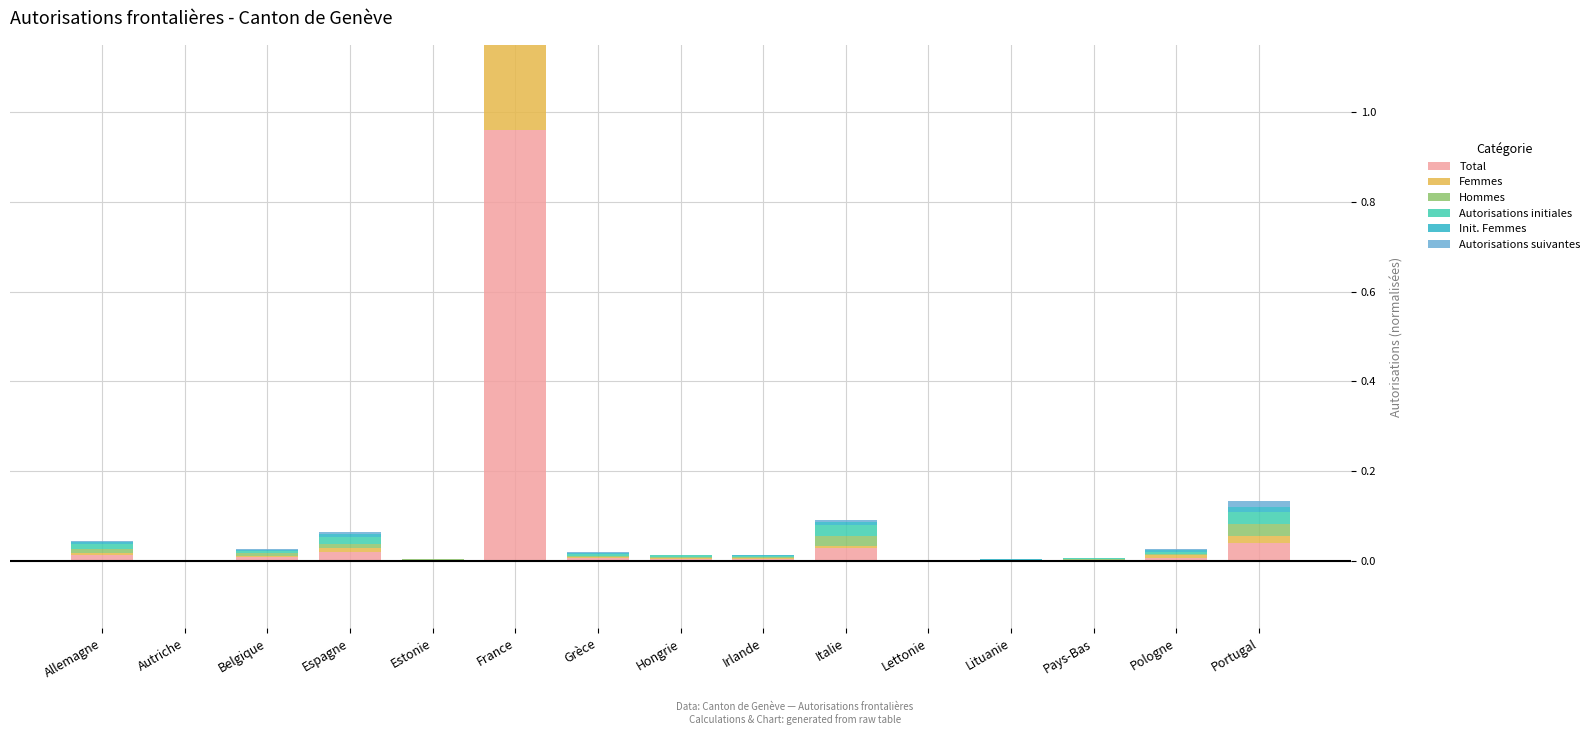

Reading left to right, list all the values displayed in this chart.

Total: Allemagne=0.0	Autriche=0.0	Belgique=0.0	Espagne=0.0	Estonie=0.0	France=1.0	Grèce=0.0	Hongrie=0.0	Irlande=0.0	Italie=0.0	Lettonie=0.0	Lituanie=0.0	Pays-Bas=0.0	Pologne=0.0	Portugal=0.0
Femmes: Allemagne=0.0	Autriche=0.0	Belgique=0.0	Espagne=0.0	Estonie=0.0	France=0.4	Grèce=0.0	Hongrie=0.0	Irlande=0.0	Italie=0.0	Lettonie=0.0	Lituanie=0.0	Pays-Bas=0.0	Pologne=0.0	Portugal=0.0
Hommes: Allemagne=0.0	Autriche=0.0	Belgique=0.0	Espagne=0.0	Estonie=0.0	France=0.6	Grèce=0.0	Hongrie=0.0	Irlande=0.0	Italie=0.0	Lettonie=0.0	Lituanie=0.0	Pays-Bas=0.0	Pologne=0.0	Portugal=0.0
Autorisations initiales: Allemagne=0.0	Autriche=0.0	Belgique=0.0	Espagne=0.0	Estonie=0.0	France=0.6	Grèce=0.0	Hongrie=0.0	Irlande=0.0	Italie=0.0	Lettonie=0.0	Lituanie=0.0	Pays-Bas=0.0	Pologne=0.0	Portugal=0.0
Init. Femmes: Allemagne=0.0	Autriche=0.0	Belgique=0.0	Espagne=0.0	Estonie=0.0	France=0.2	Grèce=0.0	Hongrie=0.0	Irlande=0.0	Italie=0.0	Lettonie=0.0	Lituanie=0.0	Pays-Bas=0.0	Pologne=0.0	Portugal=0.0
Autorisations suivantes: Allemagne=0.0	Autriche=0.0	Belgique=0.0	Espagne=0.0	Estonie=0.0	France=0.4	Grèce=0.0	Hongrie=0.0	Irlande=0.0	Italie=0.0	Lettonie=0.0	Lituanie=0.0	Pays-Bas=0.0	Pologne=0.0	Portugal=0.0